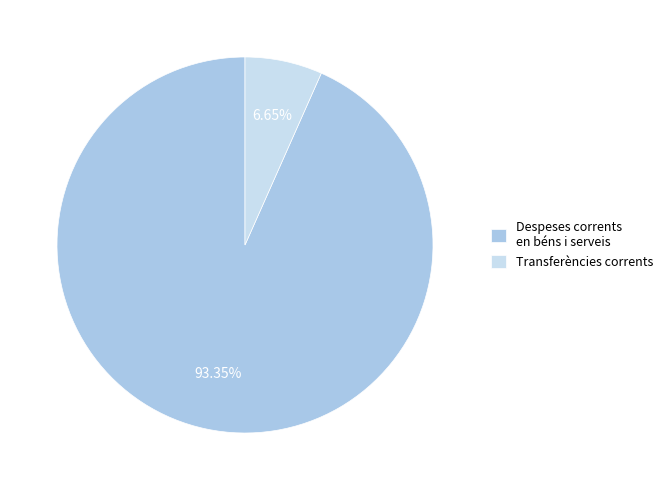

To the nearest percent, what portion does Despeses corrents en béns i serveis represent?

93%